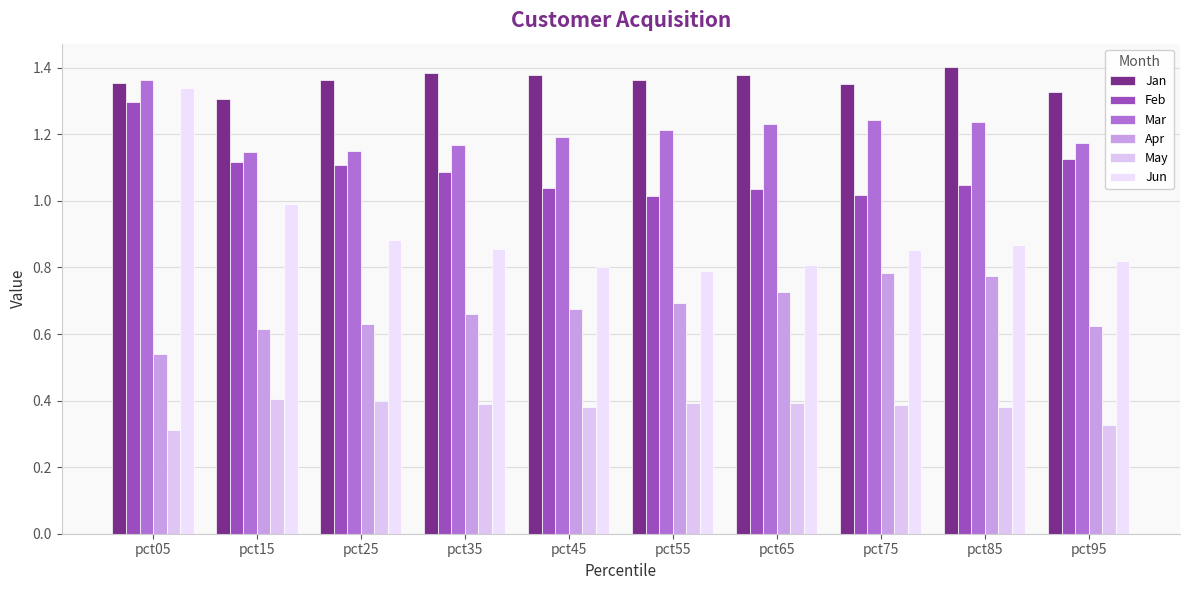

Is it true that Mar equals 1.7 at pct15?

False